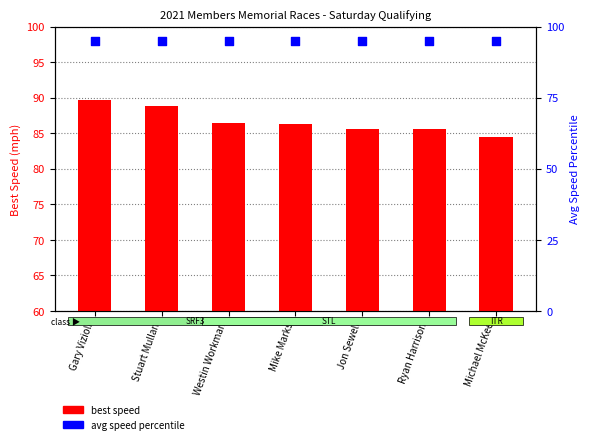

Which series has the largest total across all categories?

avg speed percentile